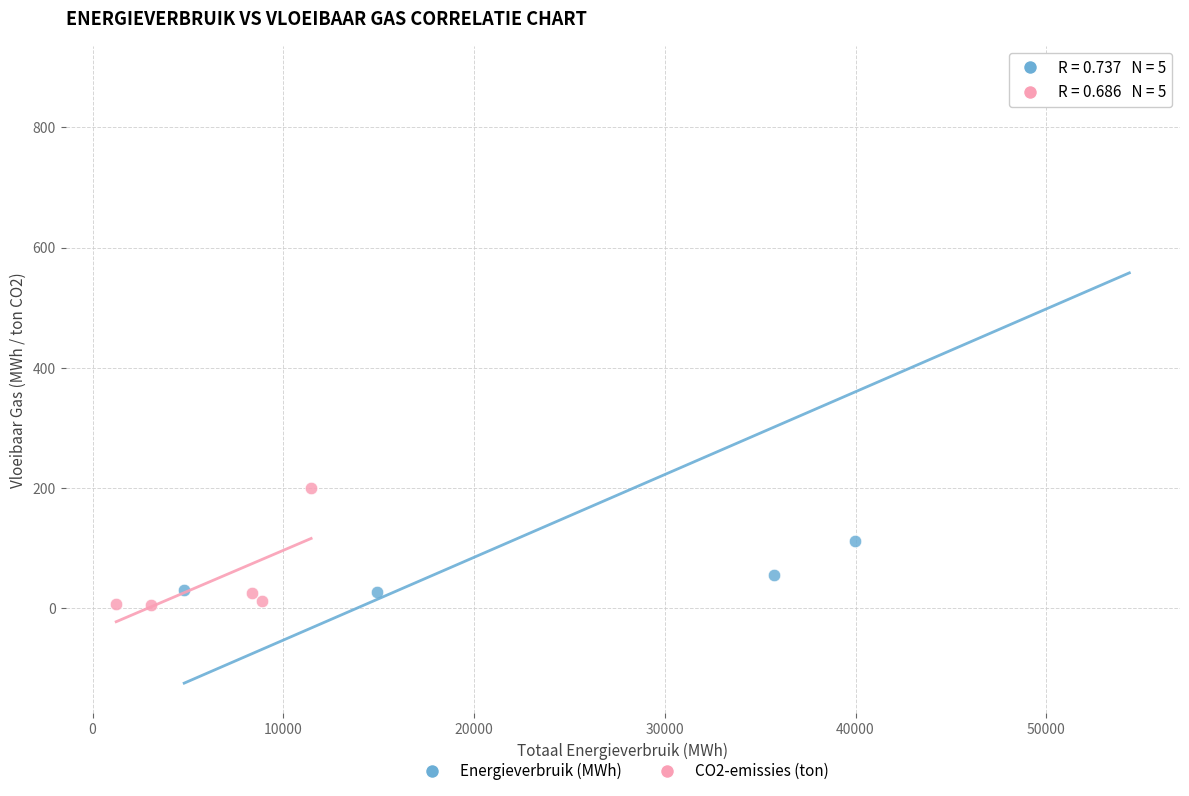

Which series reaches the minimum Y coordinate?

CO2-emissies (ton)